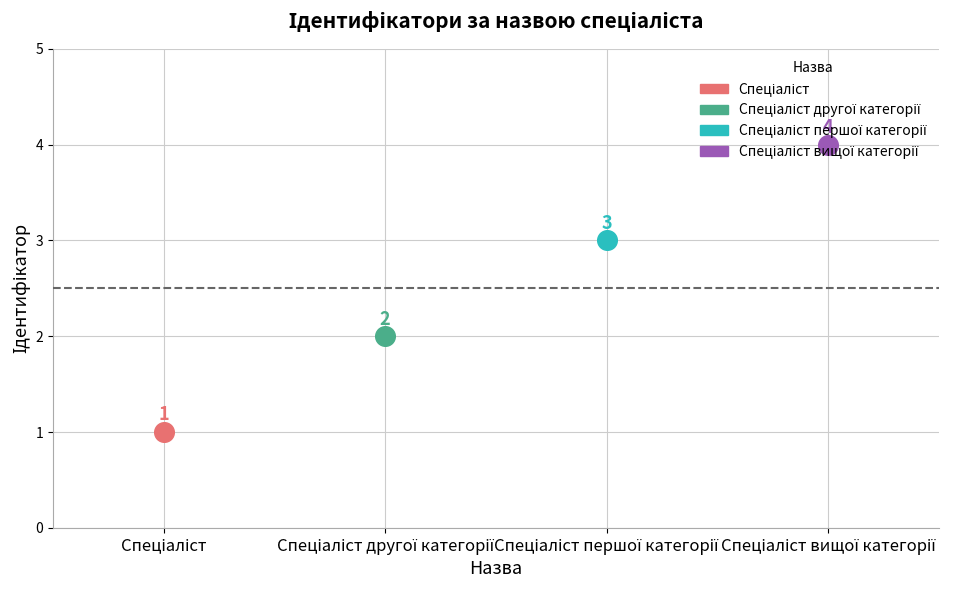

Which has a higher value, Спеціаліст другої категорії or Спеціаліст вищої категорії?

Спеціаліст вищої категорії